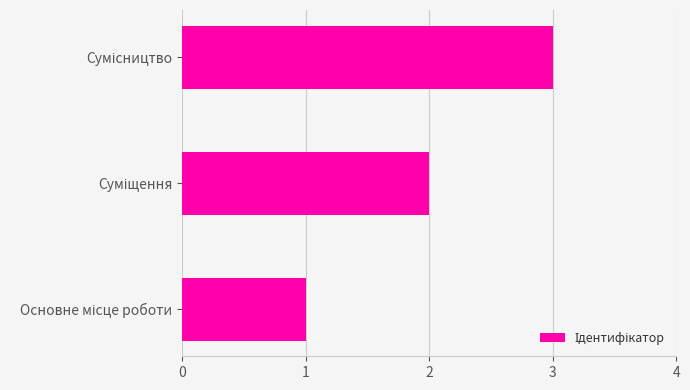

Count the number of data series in this chart.

1